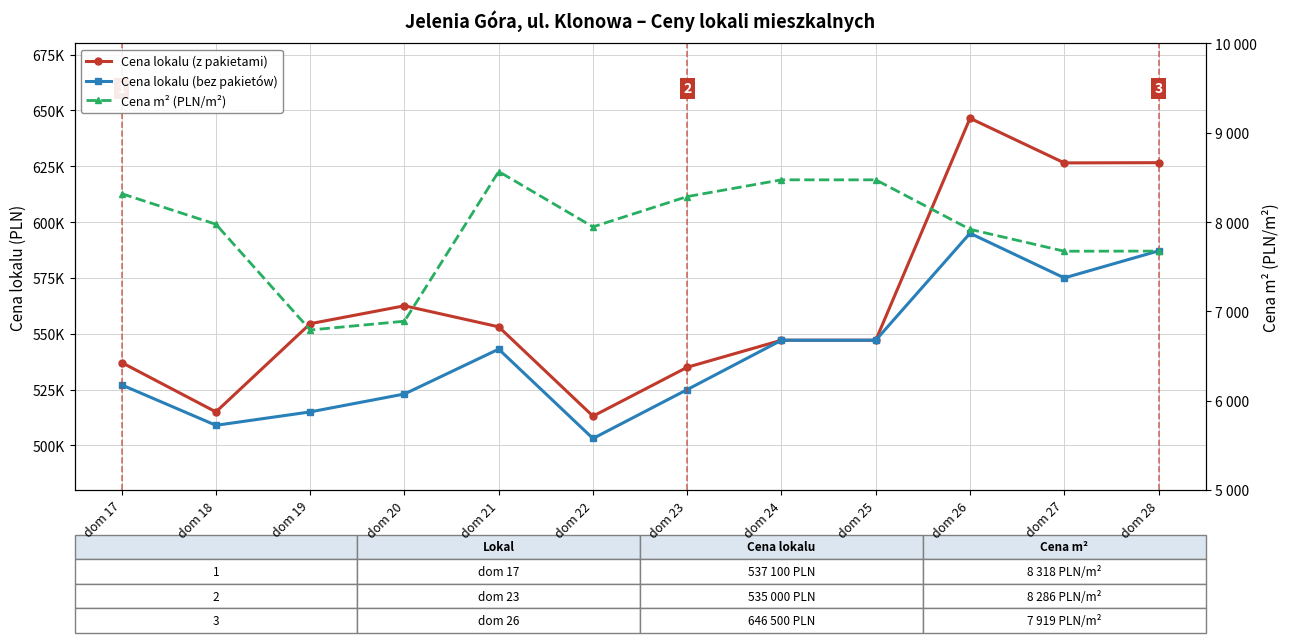

Does the chart have visible grid lines?

Yes